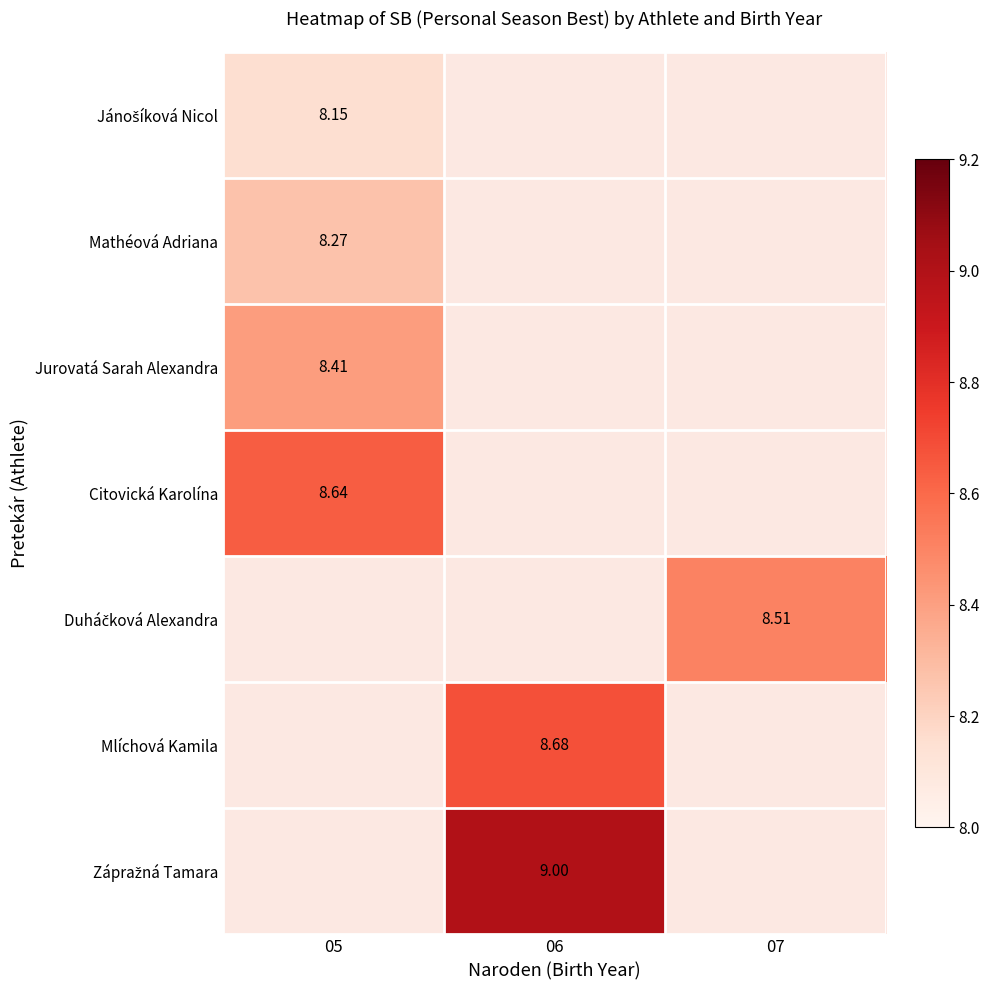

Is the value of Jánošíková Nicol at 07 greater than the value of Mathéová Adriana at 06?

No